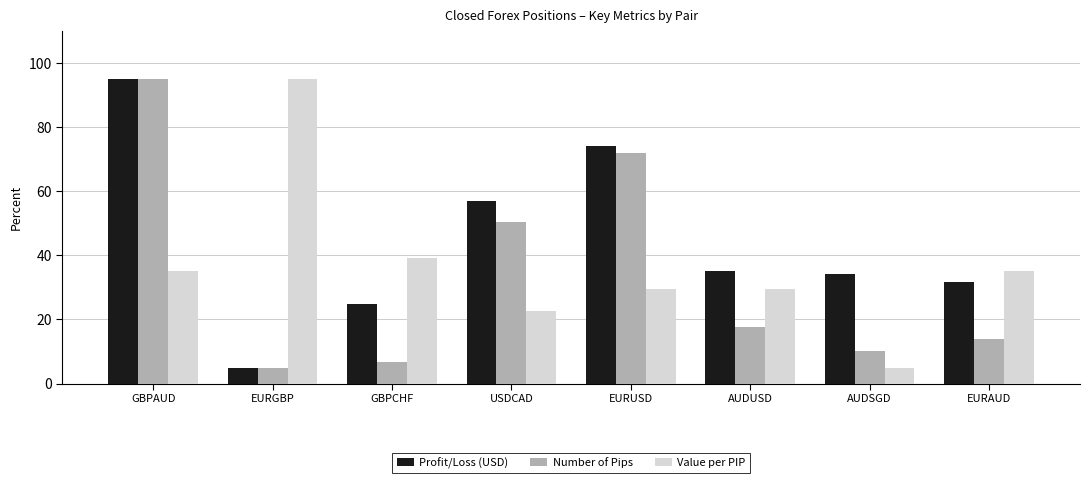

The Value per PIP series shows 95.0 at EURGBP. True or false?

True